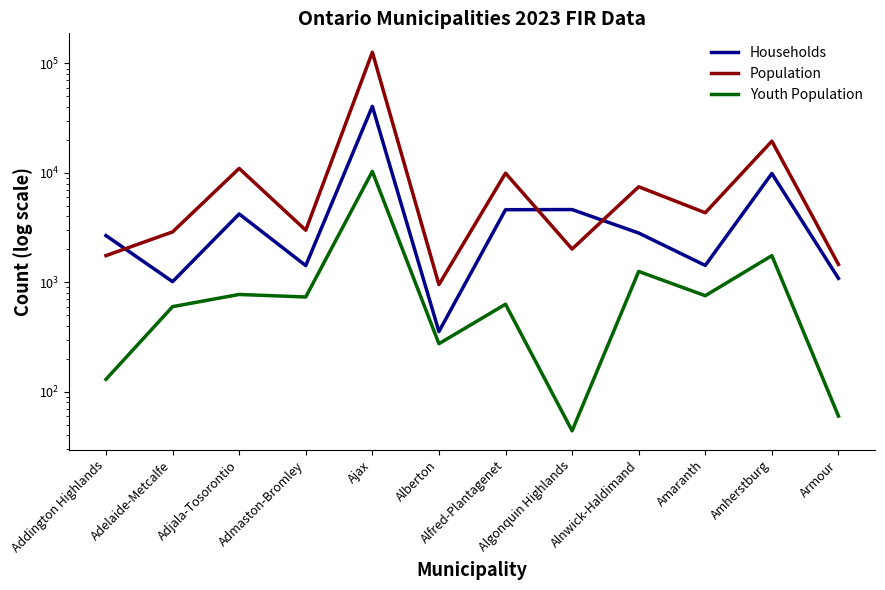

How many series are shown in this chart?

3